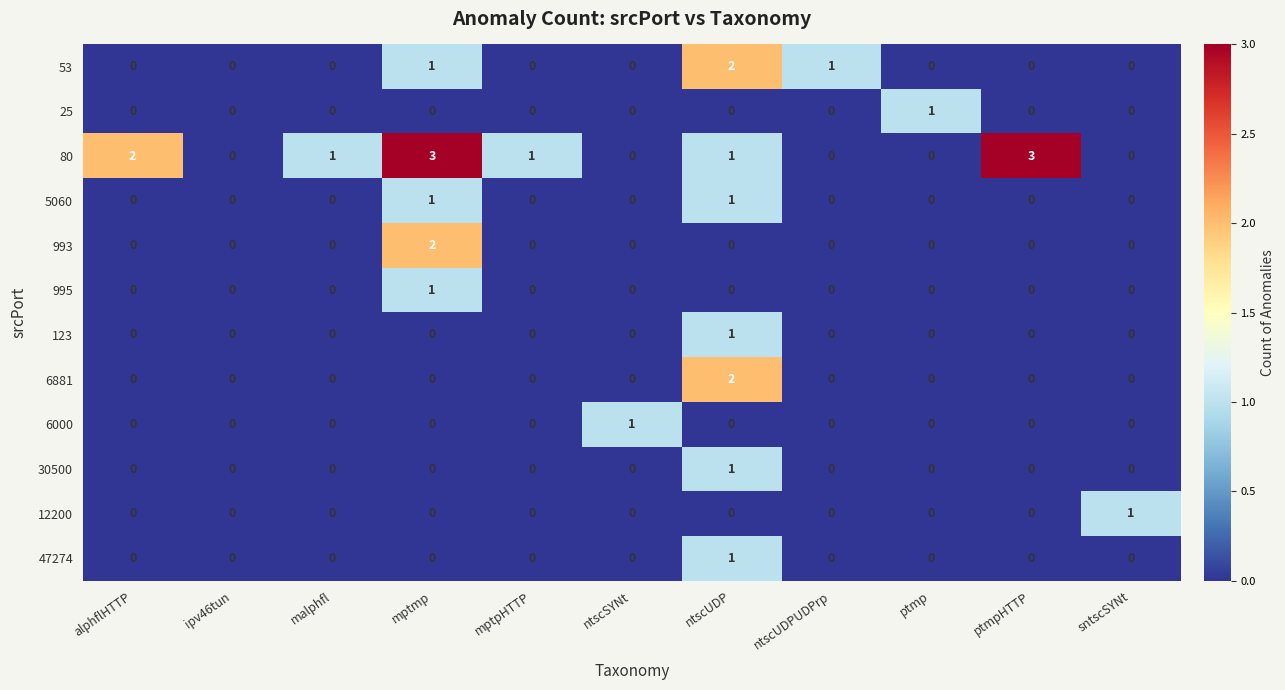

How many 25 values are between 0 and 1?

11